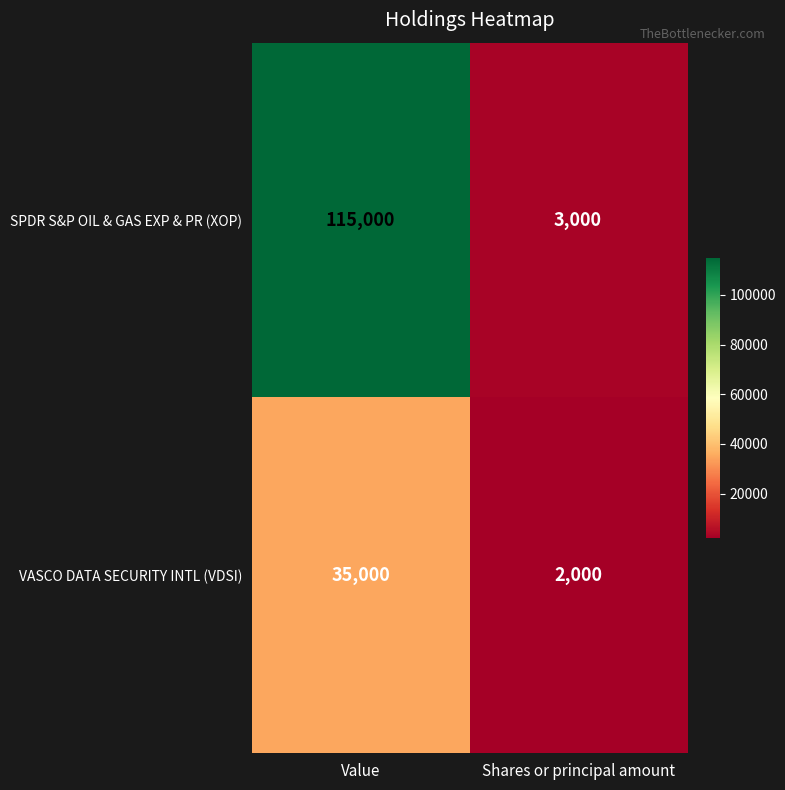

Rank the series by their average value, from lowest to highest.

VASCO DATA SECURITY INTL (VDSI), SPDR S&P OIL & GAS EXP & PR (XOP)